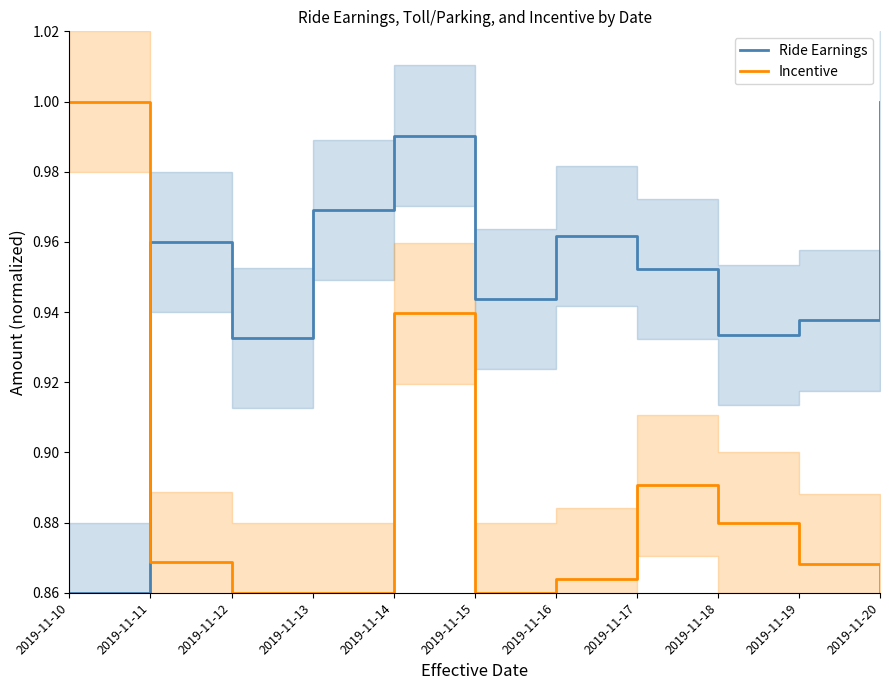

Is this an area chart (filled region under the line)?

No